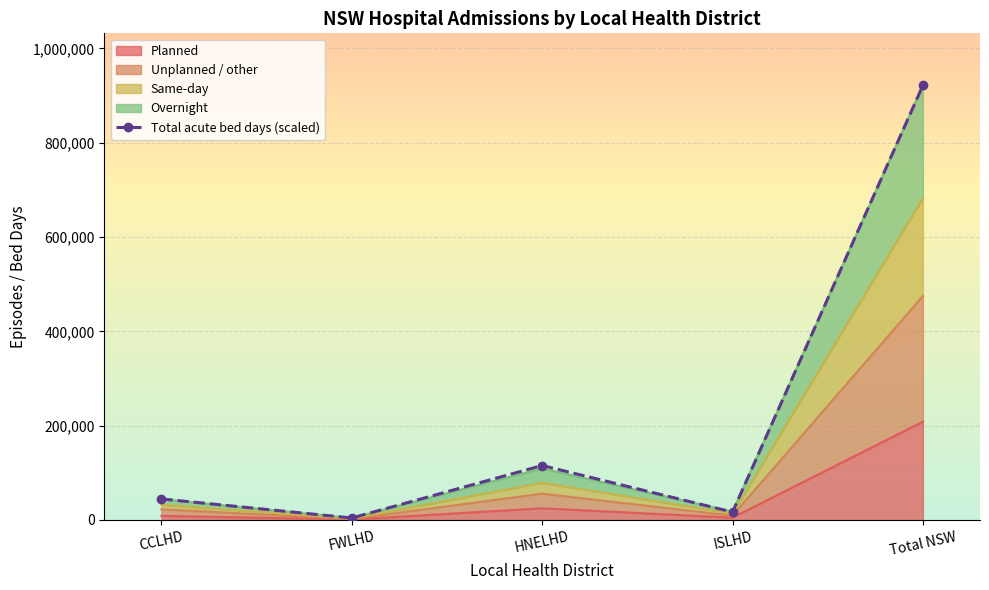

How many interior local peaks (higher than both neighbors) does the data have?

1